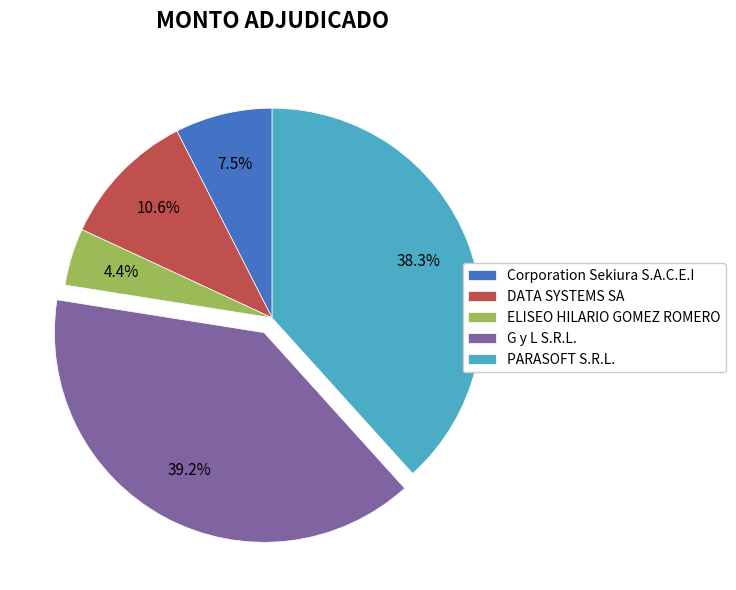

To the nearest percent, what percentage of the pie is DATA SYSTEMS SA?

11%